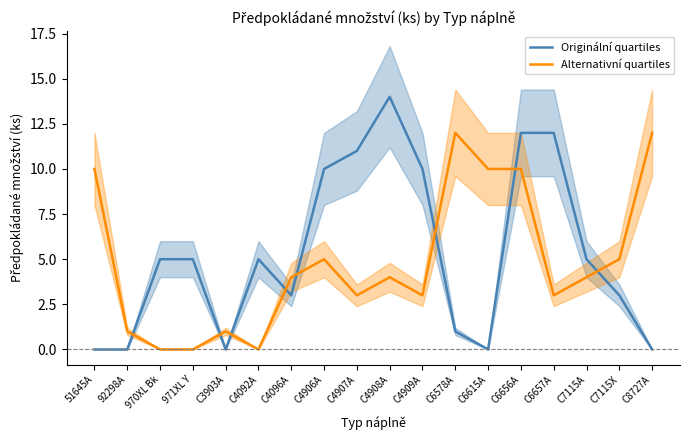

What is the label of the 6th point from the left?

C4092A